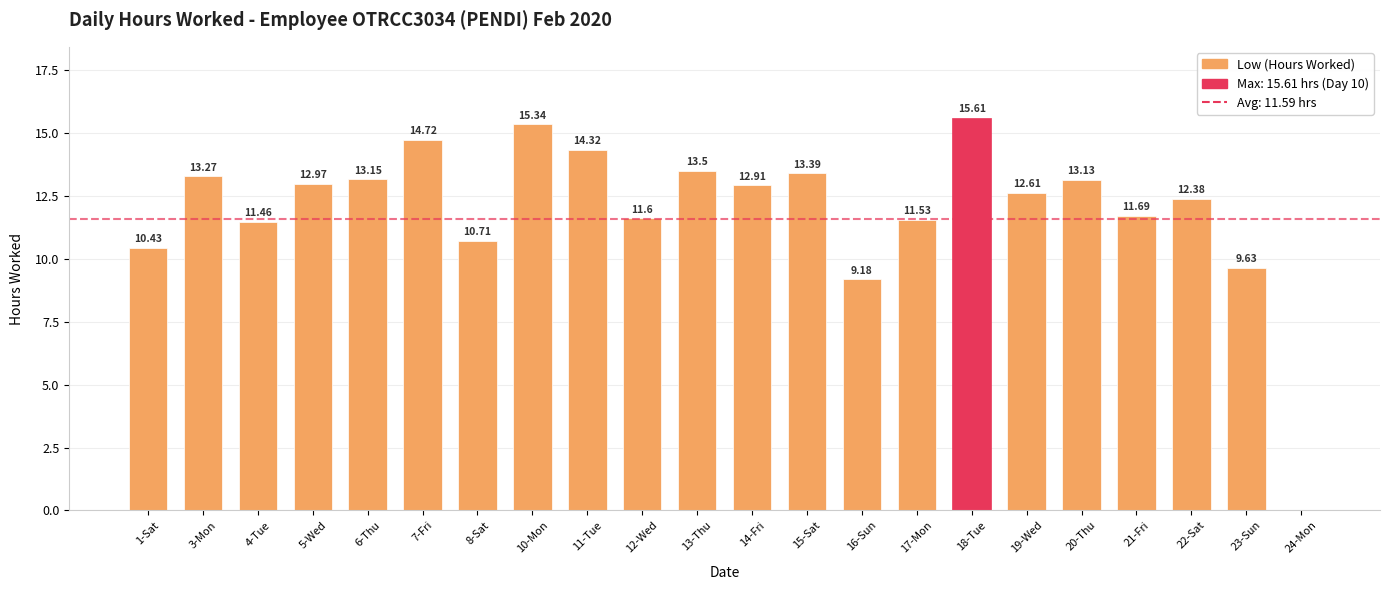

Reading right to left, what are all the values shown in this chart?

0.0	9.6	12.4	11.7	13.1	12.6	15.6	11.5	9.2	13.4	12.9	13.5	11.6	14.3	15.3	10.7	14.7	13.2	13.0	11.5	13.3	10.4